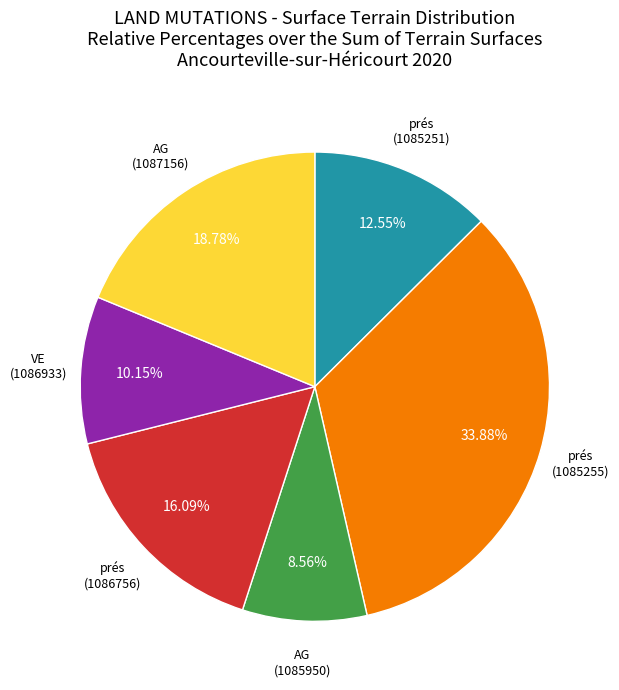

To the nearest percent, what is the difference between the largest and smallest slice percentages?

25%